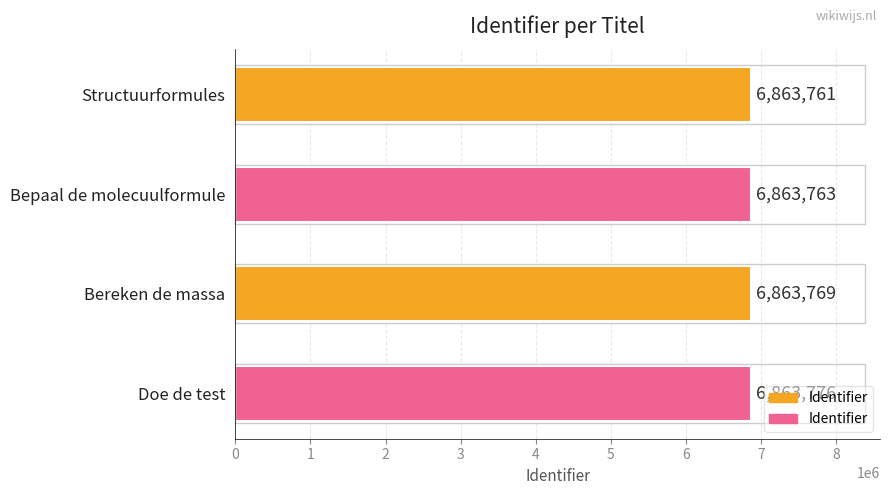

What value does the data have at Bepaal de molecuulformule, to the nearest 5?

6863765